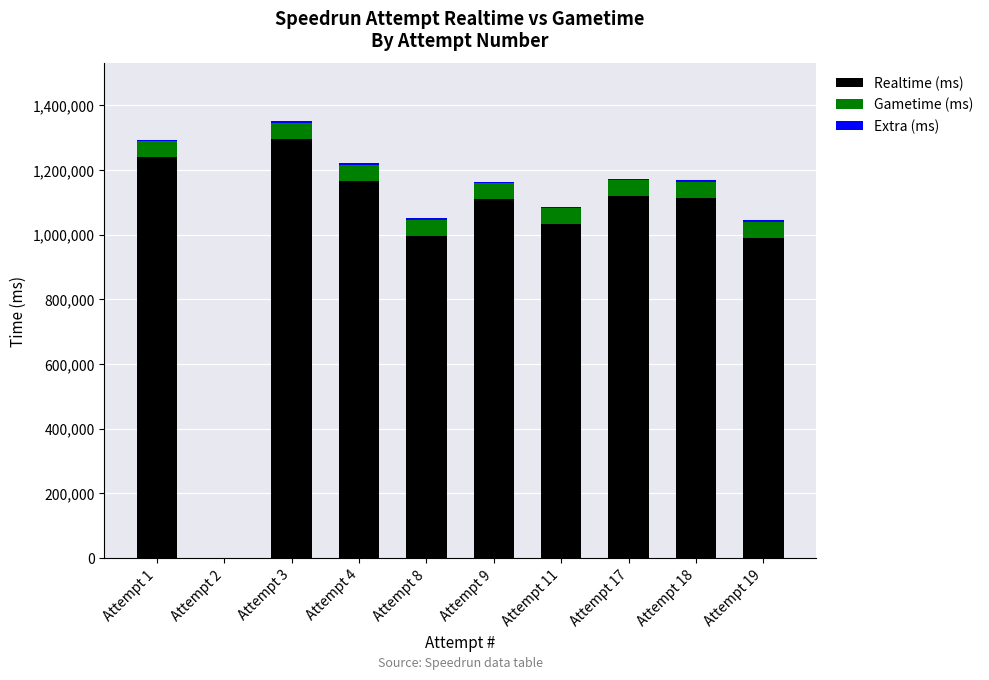

The value of Realtime (ms) at Attempt 4 is 1936828. True or false?

False